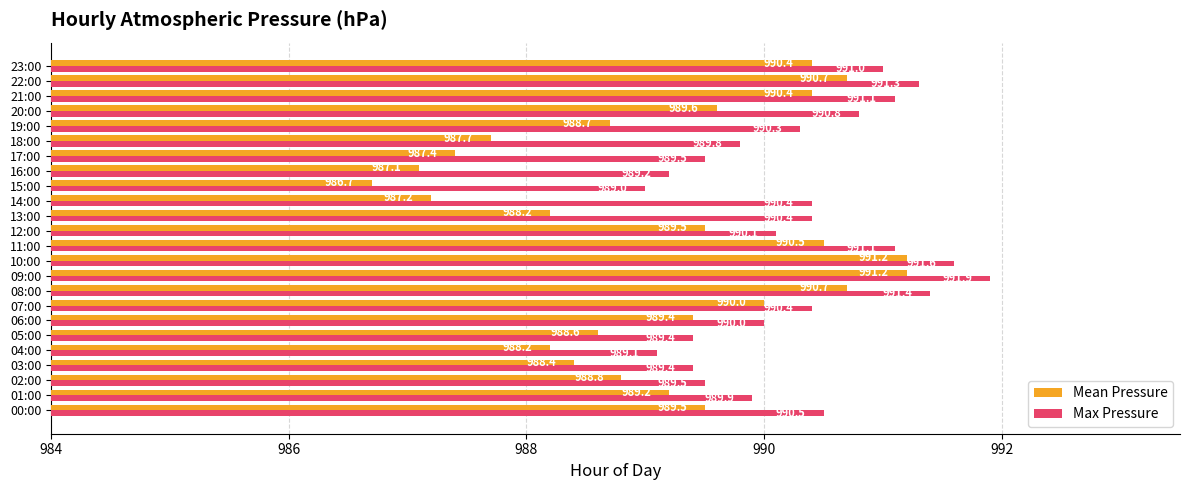

What is the maximum value for Mean Pressure?

991.2